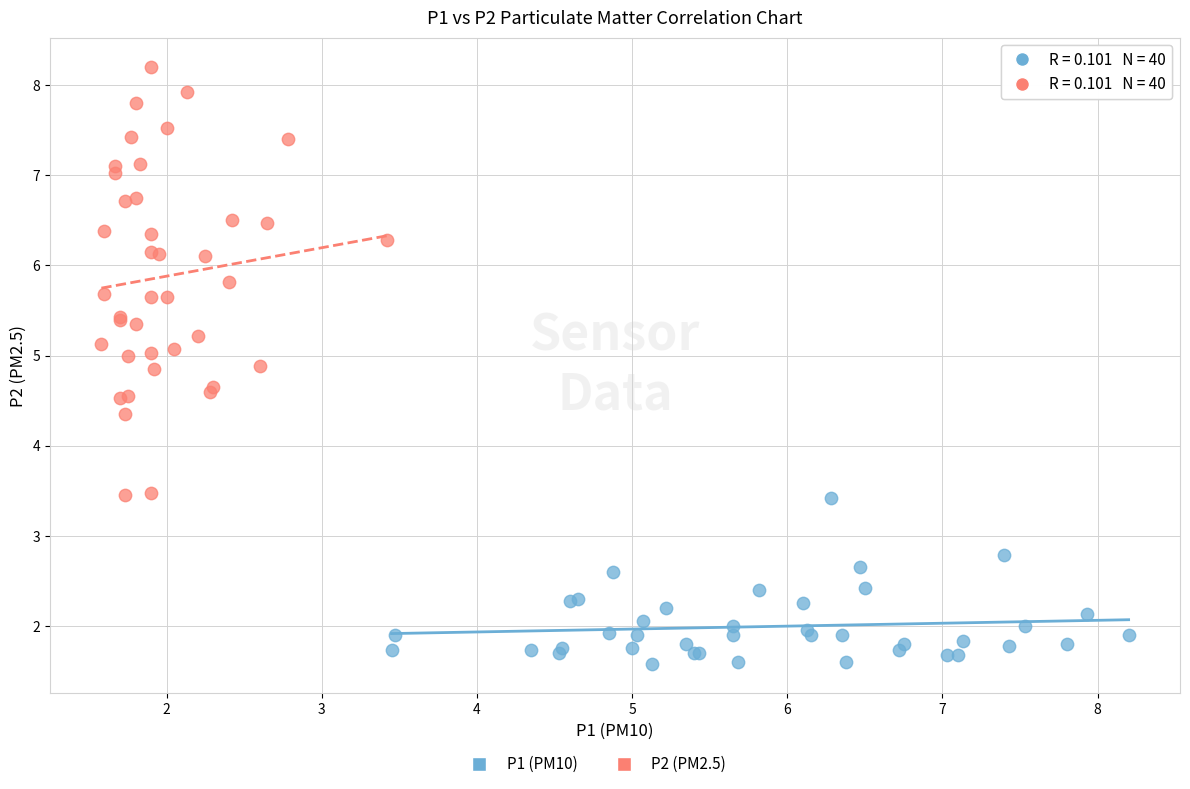

Which series contains the lowest Y value?

P1 (PM10)